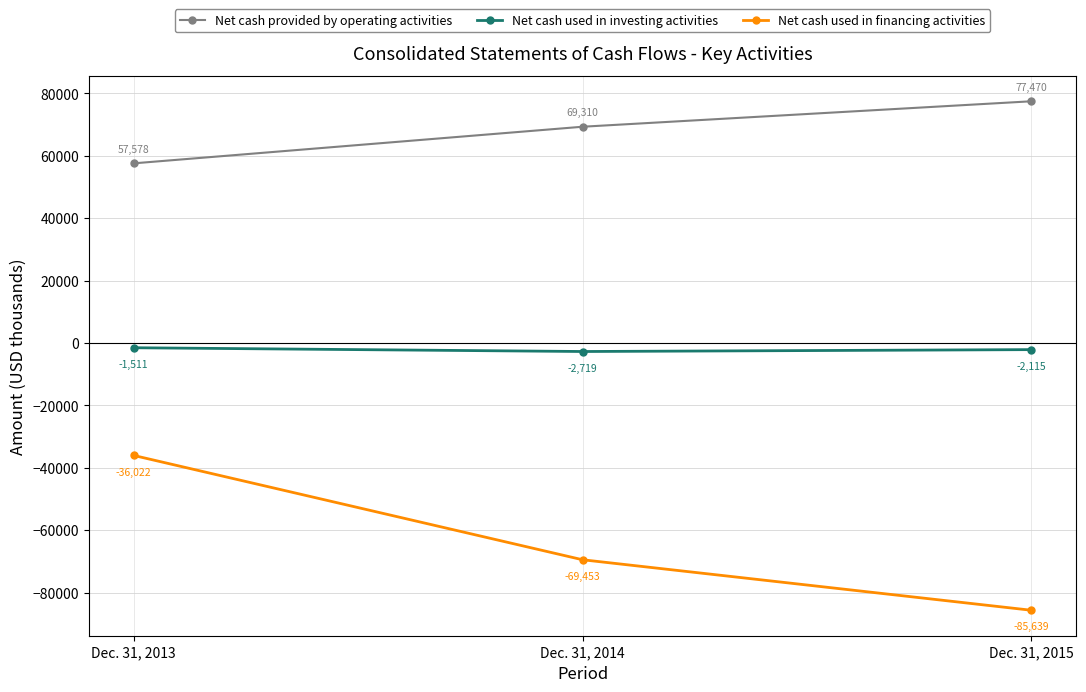

Between Dec. 31, 2014 and Dec. 31, 2015, which series saw the biggest shift?

Net cash used in financing activities